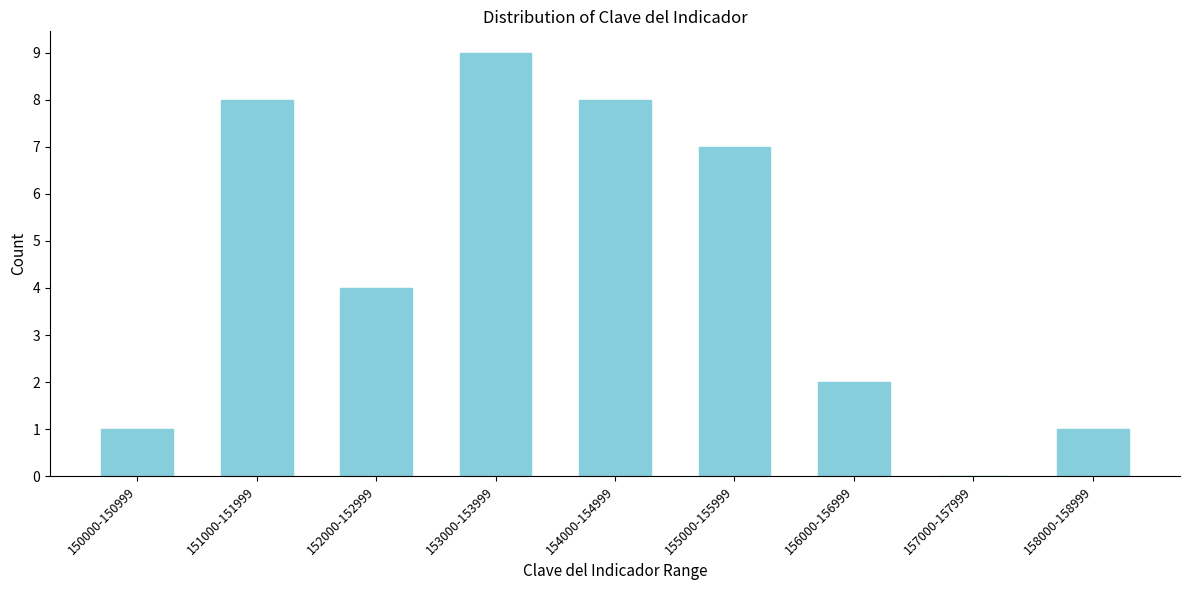

Reading left to right, extract all data points from this chart.

150000-150999=1	151000-151999=8	152000-152999=4	153000-153999=9	154000-154999=8	155000-155999=7	156000-156999=2	157000-157999=0	158000-158999=1